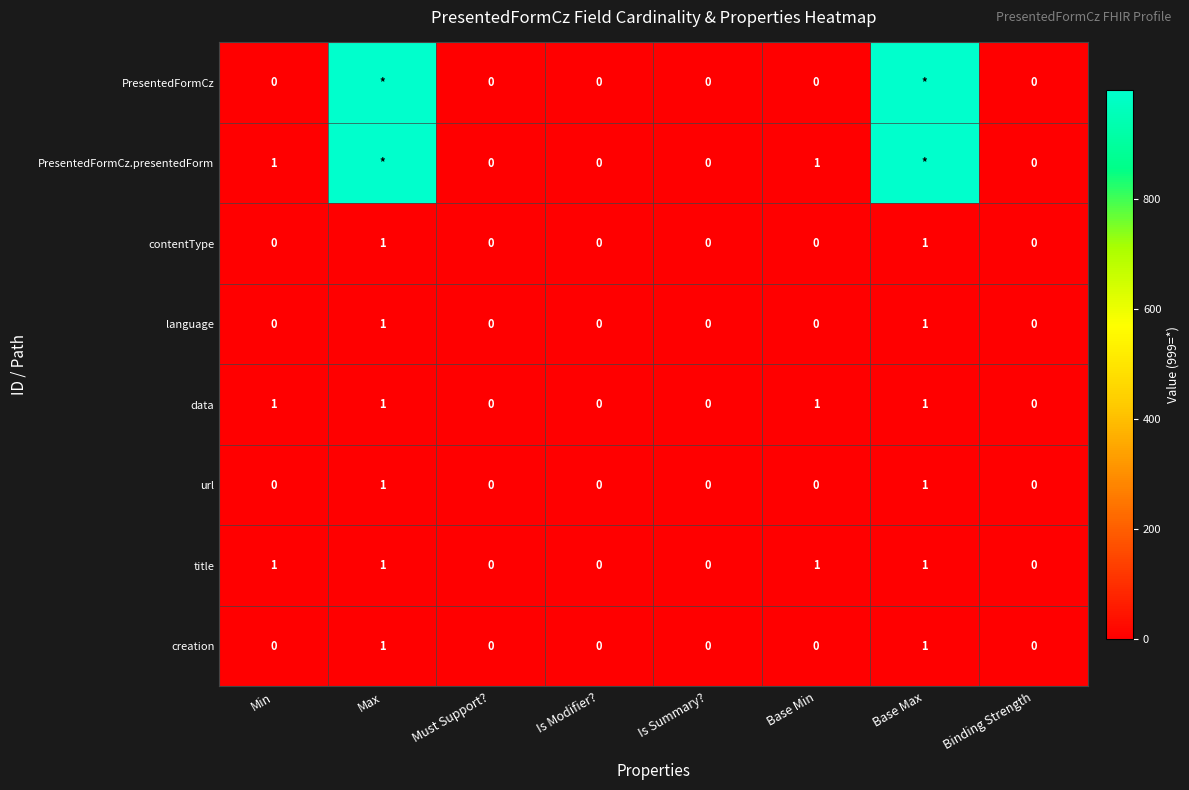

Is it true that contentType equals 1 at Base Max?

True